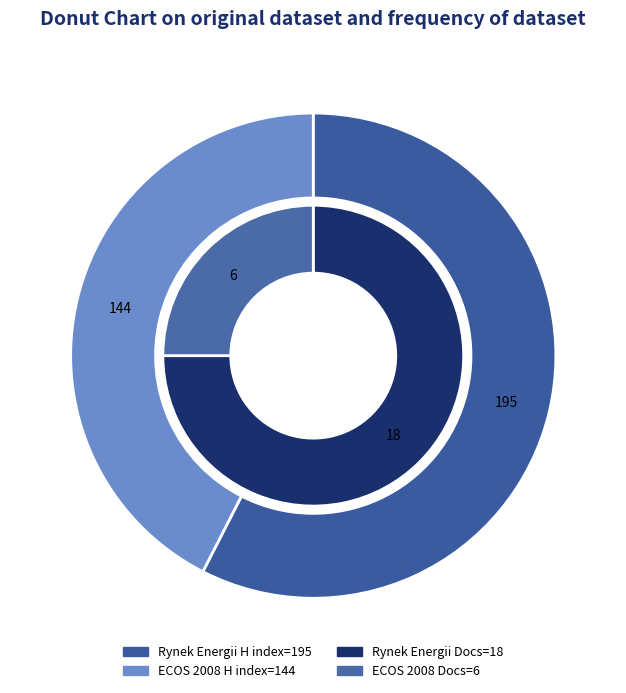

To the nearest percent, what percentage of the pie is Rynek Energii?

58%